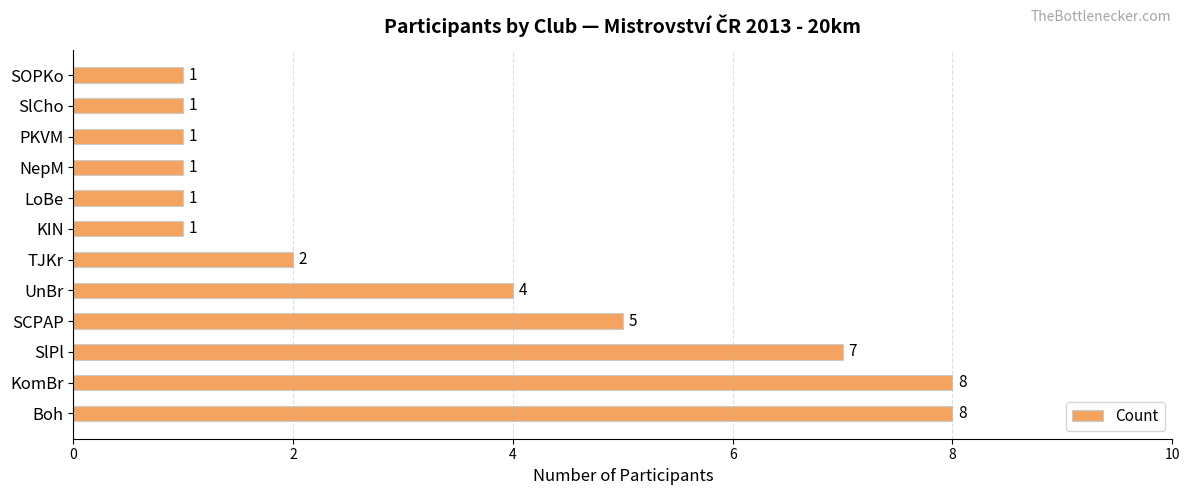

What is the approximate value at Boh?

8